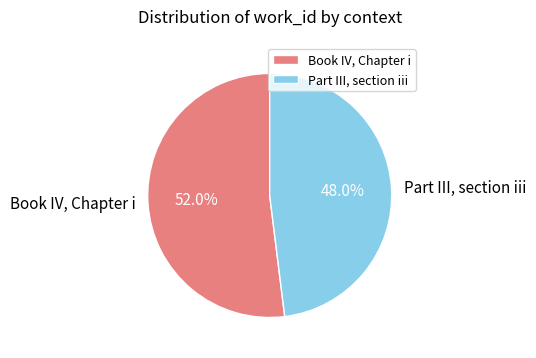

What is the total percentage of Part III, section iii and Book IV, Chapter i?

100.0%